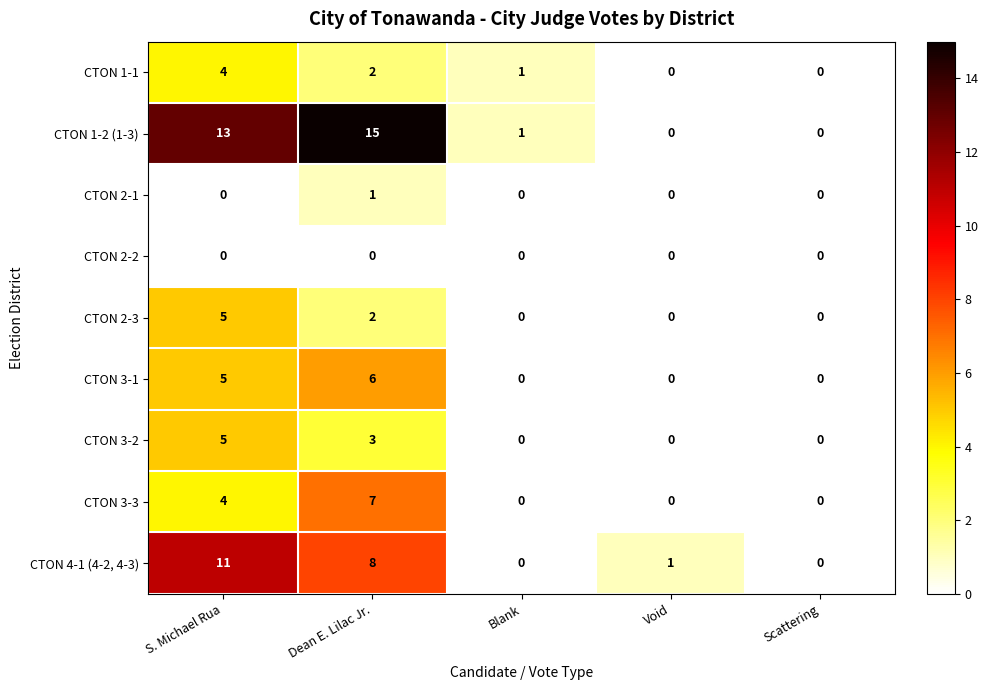

What is the greatest value displayed?

15